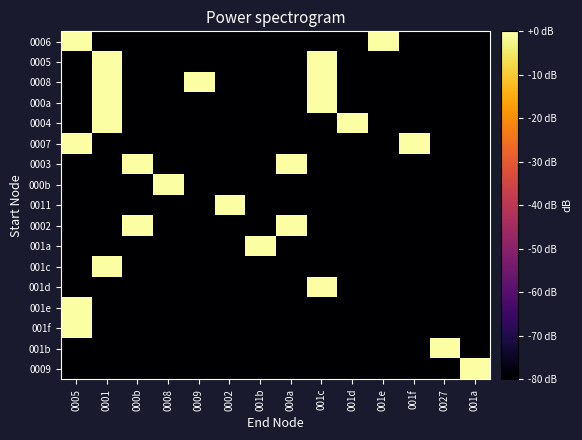

How many data points does each series have?

14